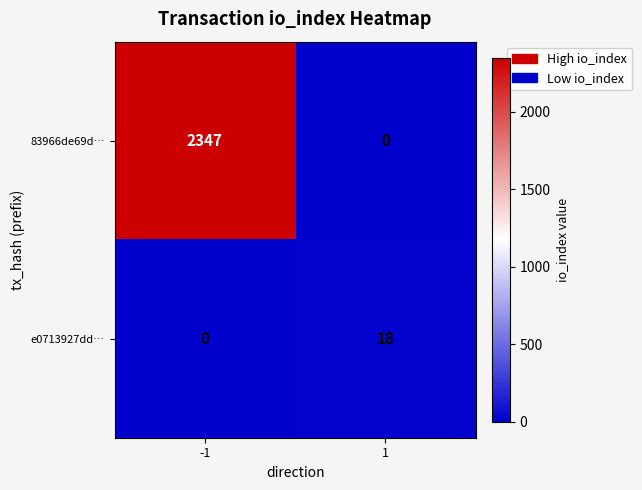

Reading left to right, extract all data points from this chart.

83966de69d…: -1=2347	1=0
e0713927dd…: -1=0	1=18